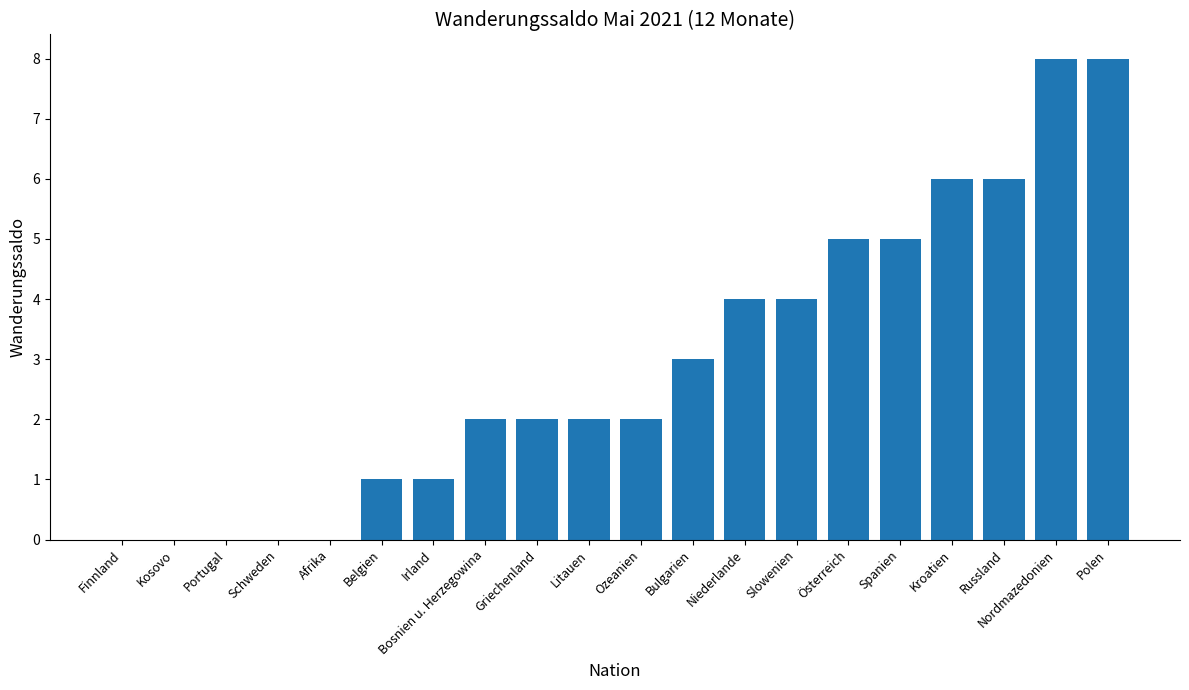

Reading left to right, list all the values displayed in this chart.

Finnland=0	Kosovo=0	Portugal=0	Schweden=0	Afrika=0	Belgien=1	Irland=1	Bosnien u. Herzegowina=2	Griechenland=2	Litauen=2	Ozeanien=2	Bulgarien=3	Niederlande=4	Slowenien=4	Österreich=5	Spanien=5	Kroatien=6	Russland=6	Nordmazedonien=8	Polen=8